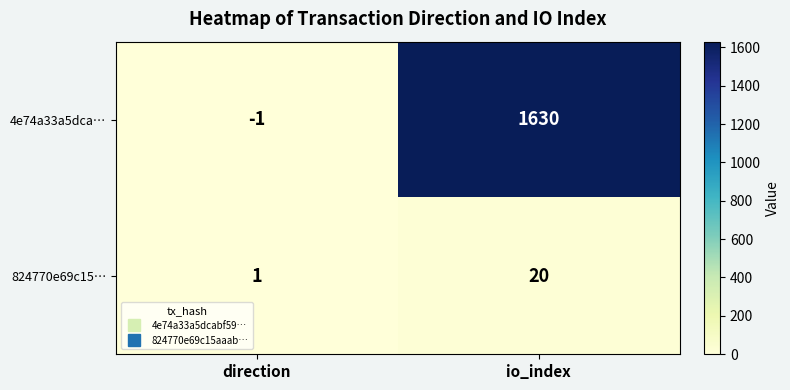

Rank the series by their maximum value, from lowest to highest.

824770e69c15…, 4e74a33a5dca…